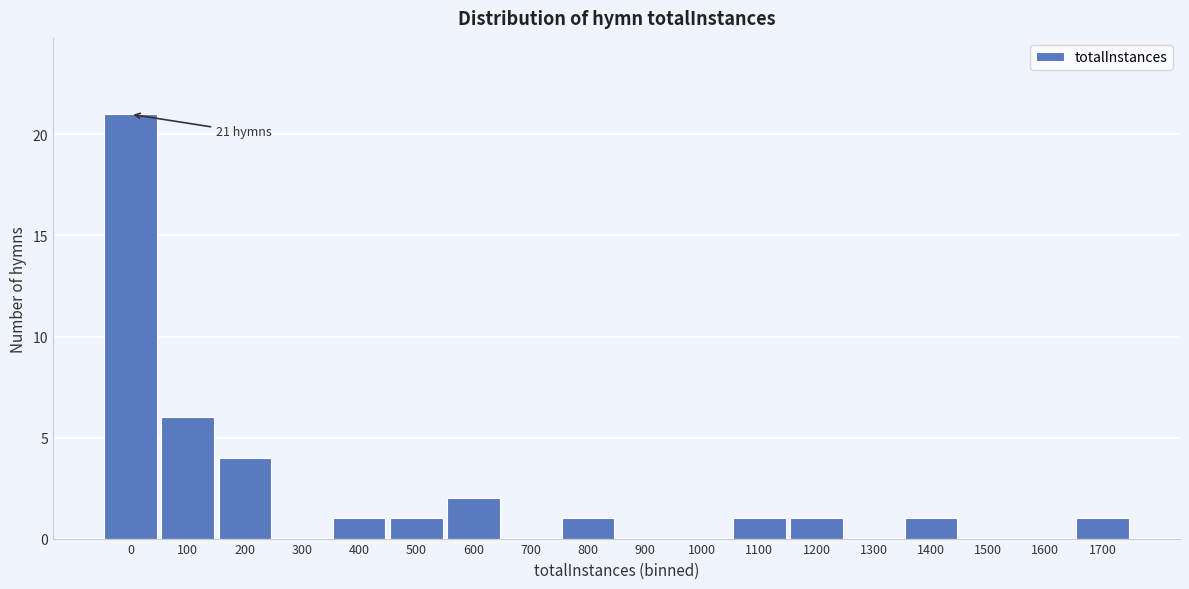

Reading right to left, extract all data points from this chart.

1700=1	1600=0	1500=0	1400=1	1300=0	1200=1	1100=1	1000=0	900=0	800=1	700=0	600=2	500=1	400=1	300=0	200=4	100=6	0=21